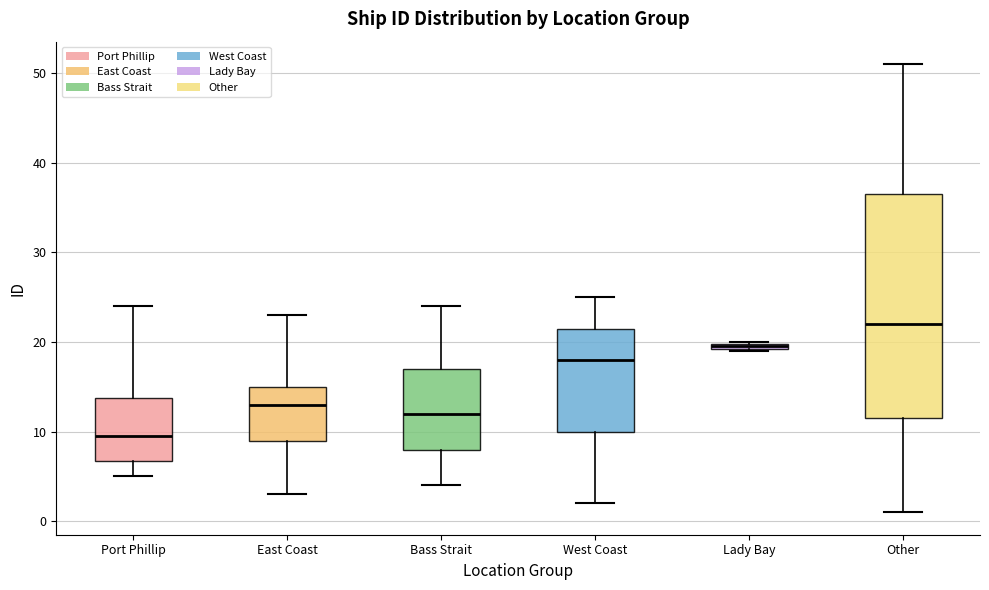

Where does the median line of the box for Port Phillip sit on the y-axis? The values are not printed on the chart, so give them approximately, as read against the axis.

10